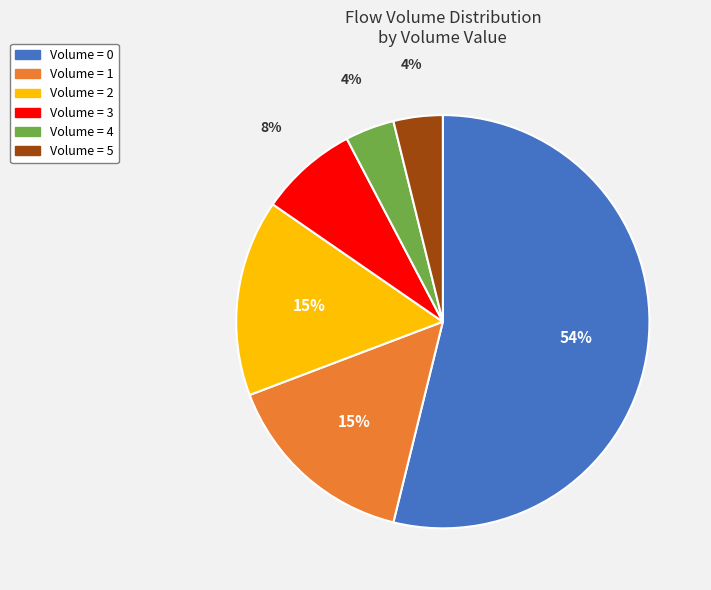

Between Volume = 4 and Volume = 1, which is larger?

Volume = 1